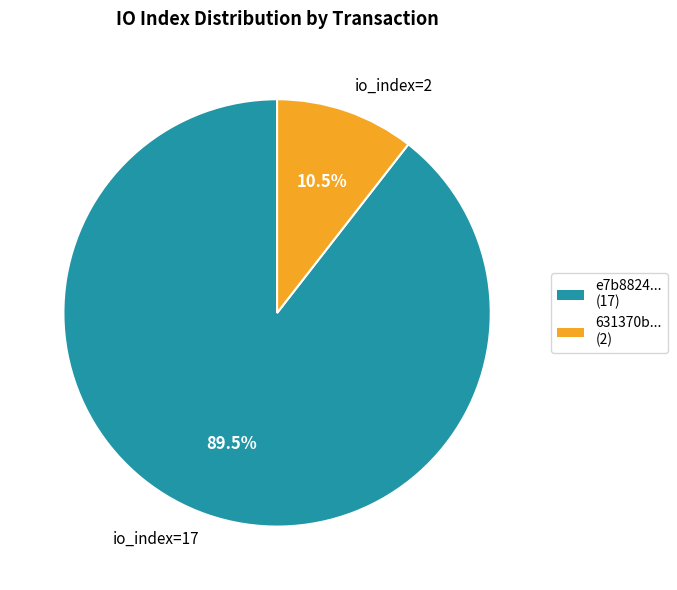

What is the largest slice in the pie chart?

e7b8824... (17)